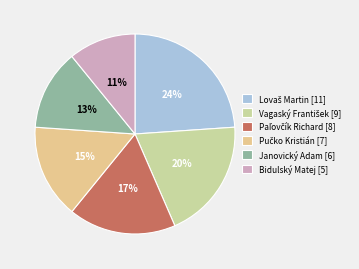

True or false: Bidulský Matej accounts for 11% of the total.

True